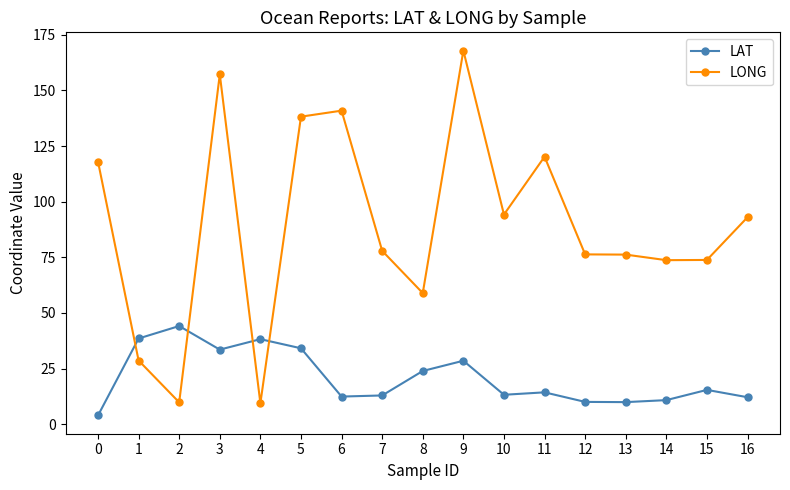

What is the approximate value of LAT at 12?

10.0